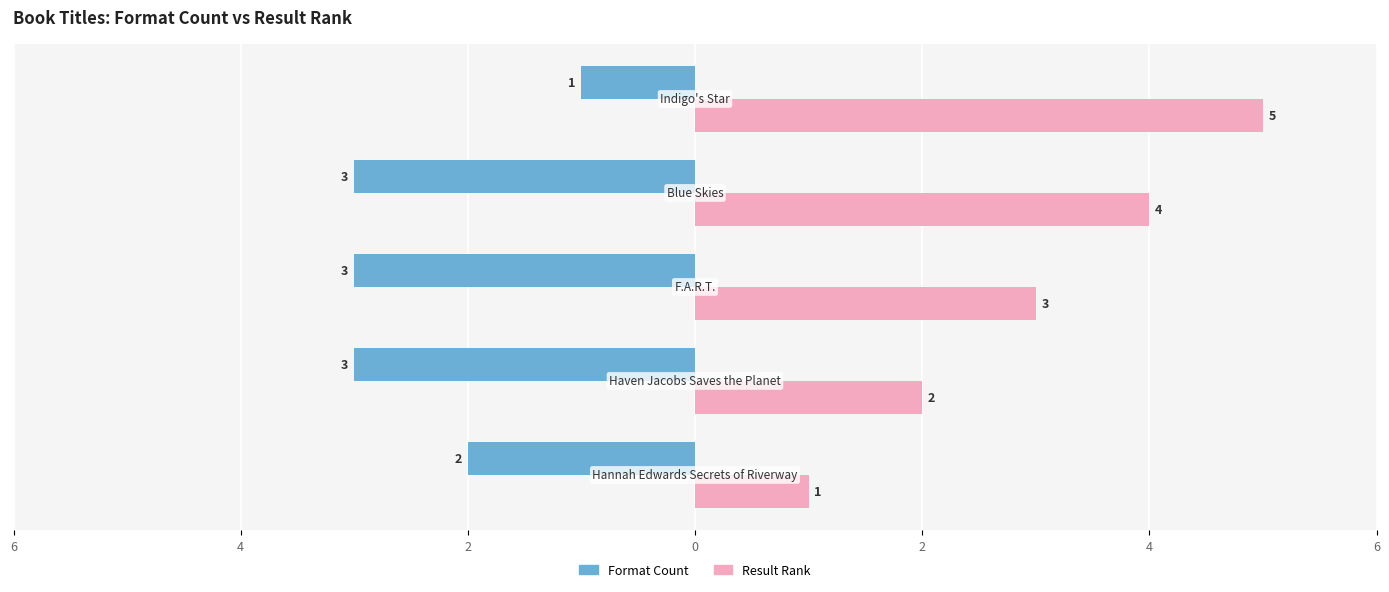

What are all the series names shown in the legend?

Format Count, Result Rank